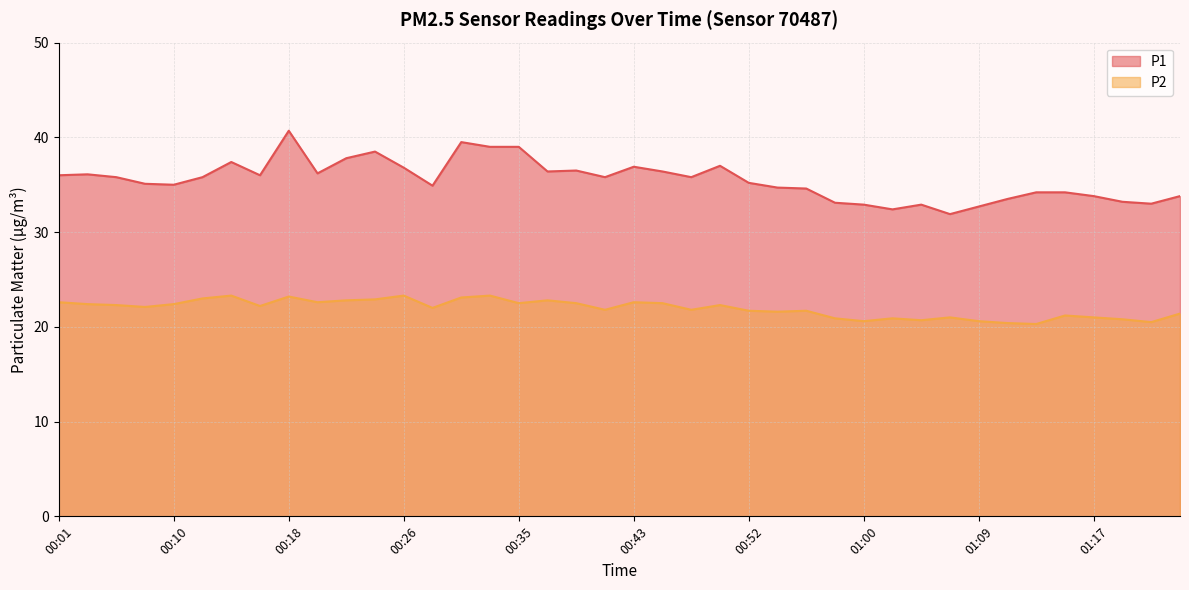

Which category has the lowest value across all series?

01:13